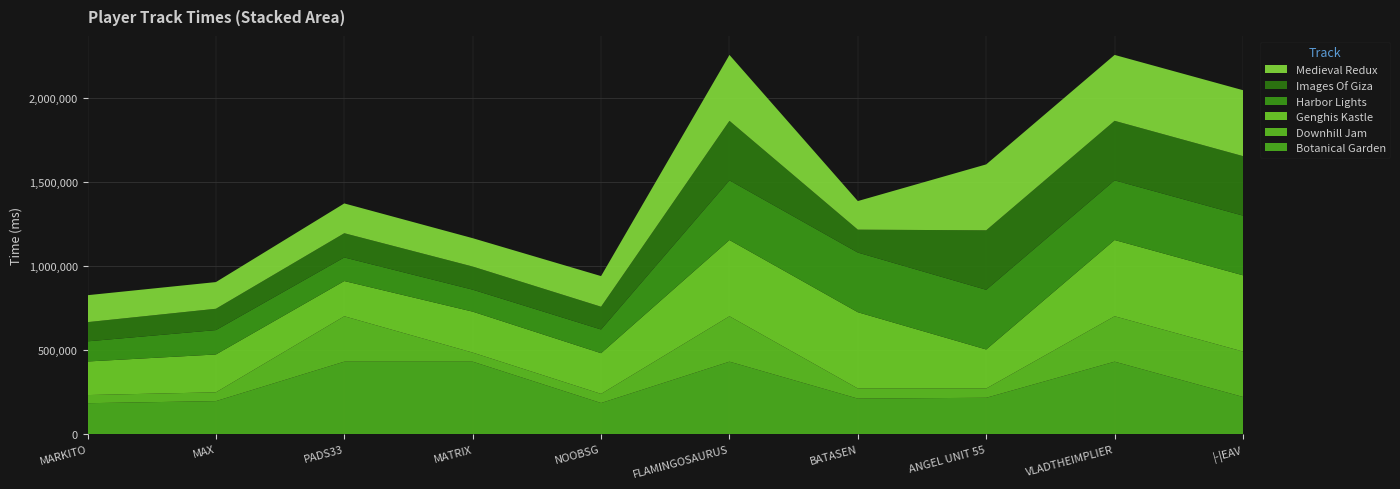

Reading left to right, extract all data points from this chart.

Botanical Garden: 184276	196627	431519	431519	185385	431519	211636	216584	431519	221519
Downhill Jam: 48463	52458	270273	53980	54300	270273	60273	55200	270273	270273
Genghis Kastle: 199790	225197	209564	243726	242131	453726	453726	232151	453726	453726
Harbor Lights: 119887	145149	140386	130798	141159	355149	355149	355149	355149	355149
Images Of Giza: 114285	126927	144248	137661	135471	354248	136342	354248	354248	354248
Medieval Redux: 160358	158823	177328	168755	182328	392328	170313	392328	392328	392328